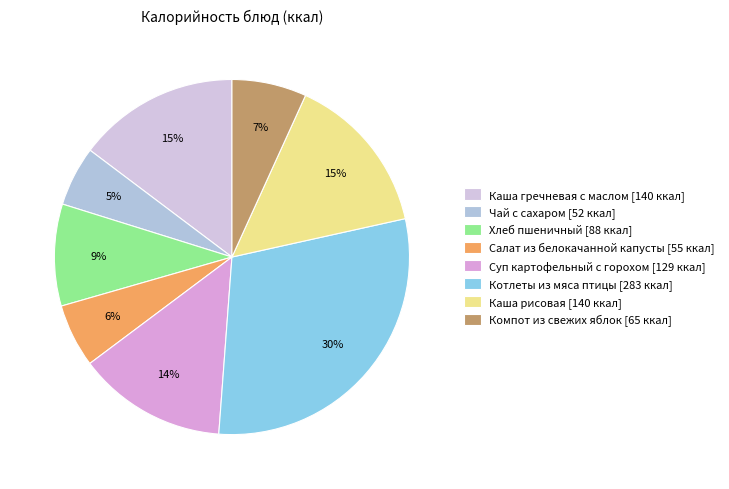

Which category has the biggest portion of the pie?

Котлеты из мяса птицы